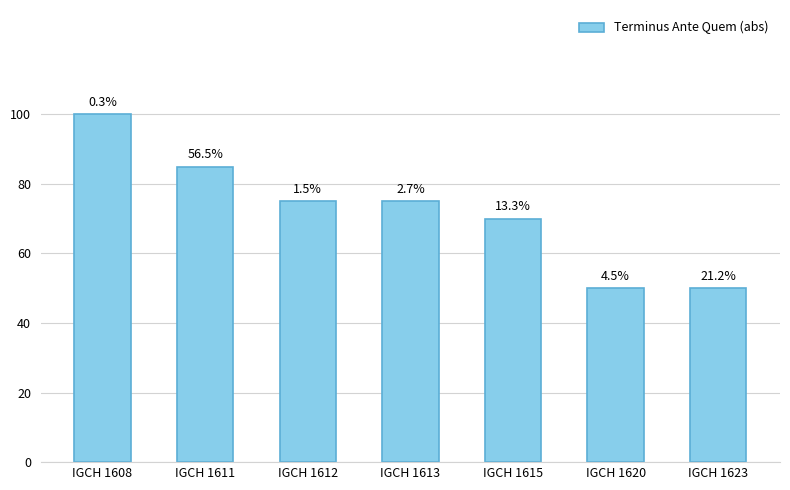

Does the chart contain any negative values?

No